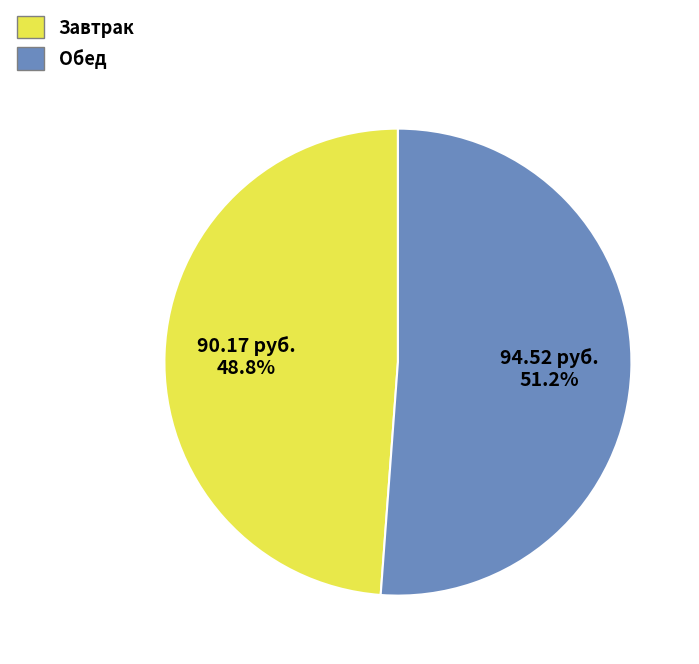

Is there any slice that represents more than half of the pie?

Yes